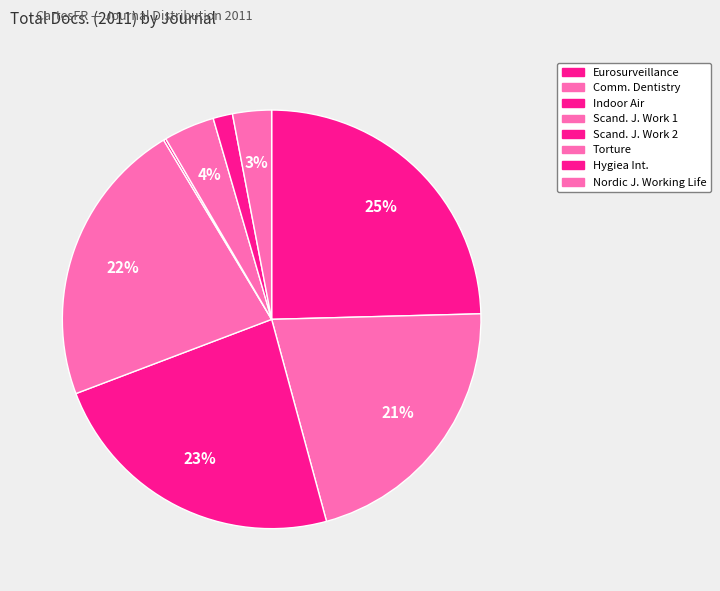

Rank the categories by value from lowest to highest.

Scandinavian Journal of Work Environment and Health (2), Hygiea Internationalis, Nordic Journal of Working Life Studies, Torture, Community Dentistry and Oral Epidemiology, Scandinavian Journal of Work Environment and Health, Indoor Air, Eurosurveillance